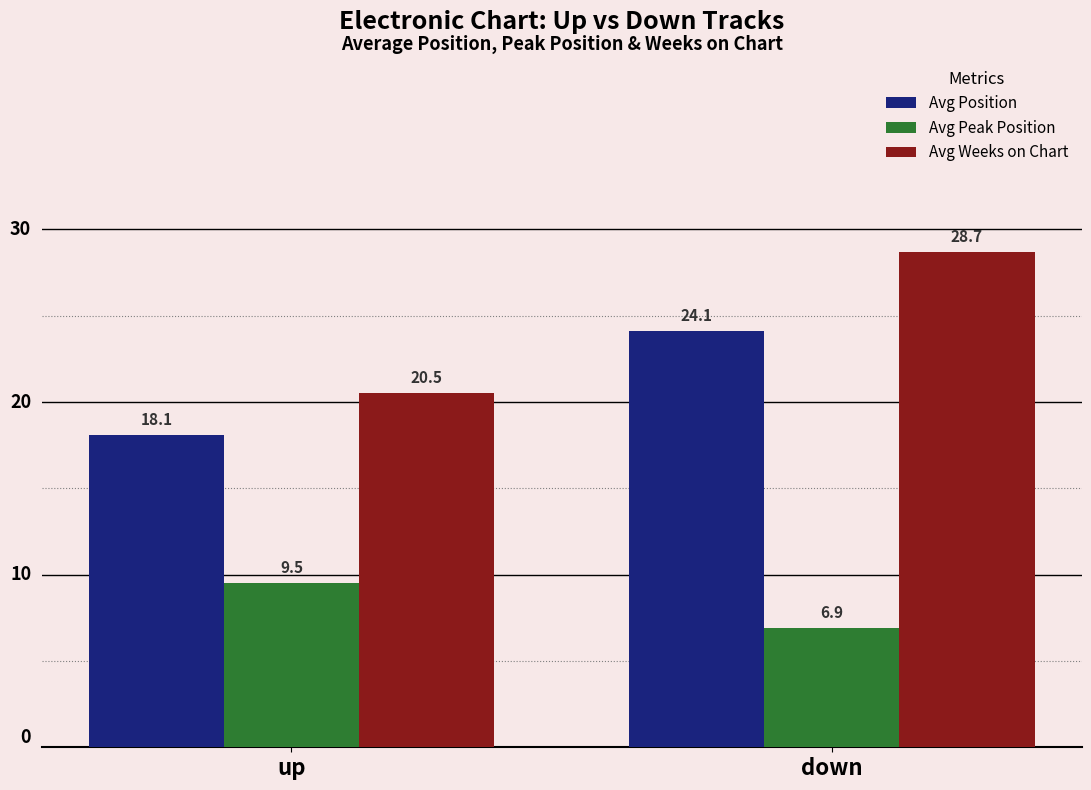

Which series has the largest range (max minus min)?

Avg Weeks on Chart